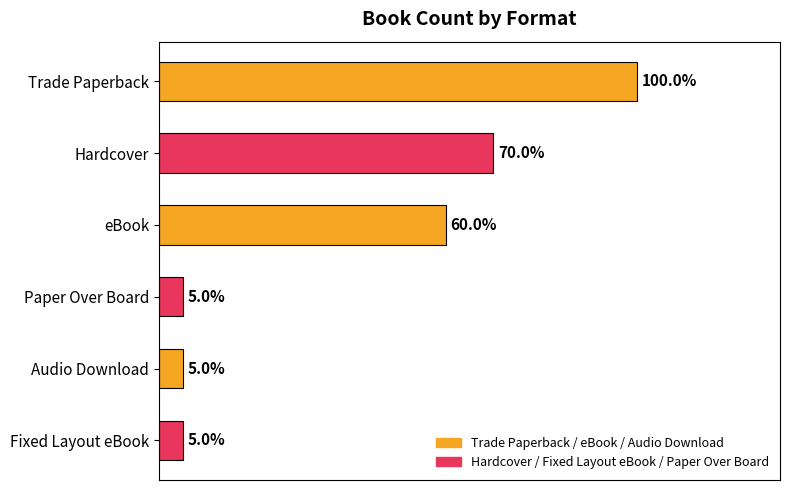

Does the chart contain any negative values?

No